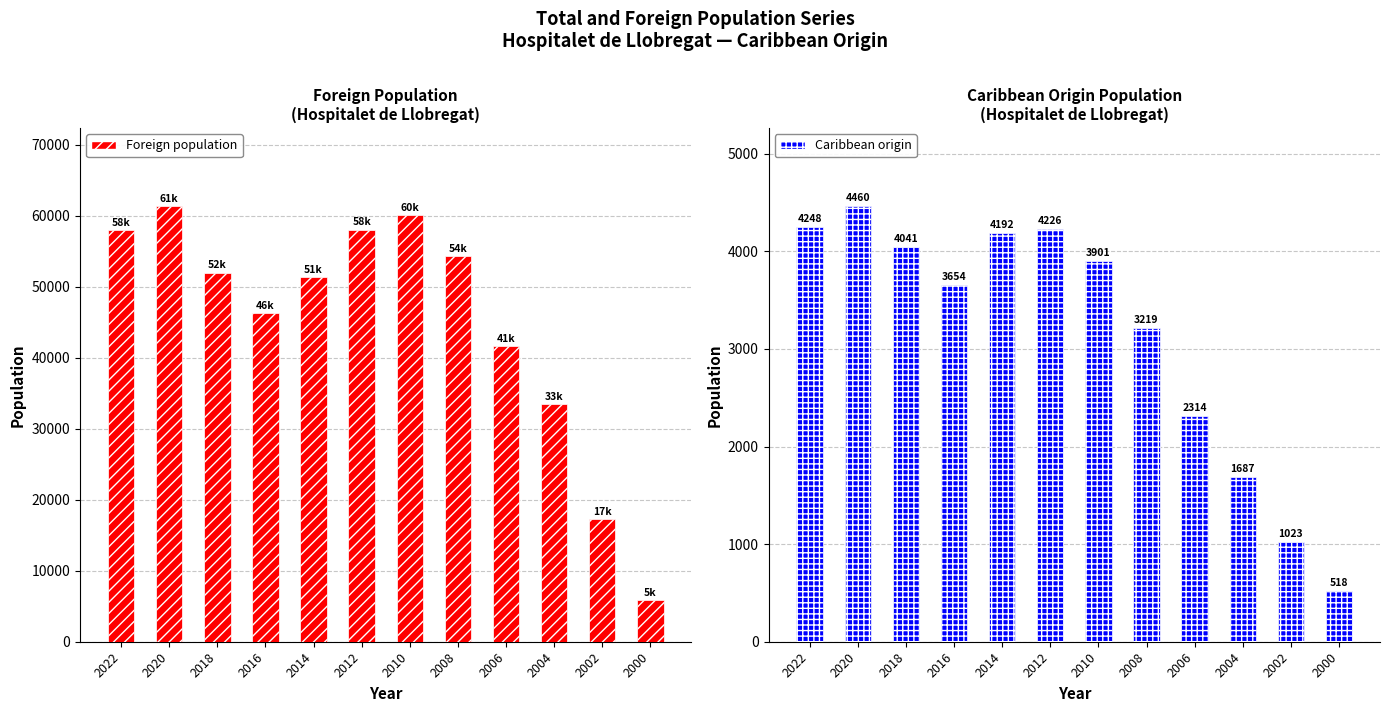

Is the value of Foreign population at 2022 greater than the value of Caribbean origin at 2020?

Yes